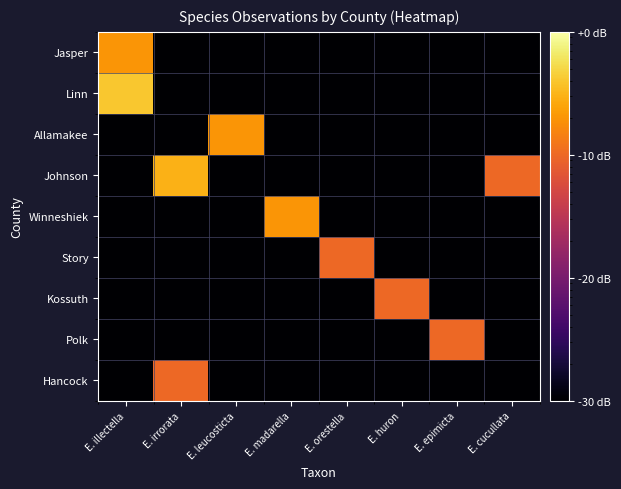

At which category does the chart reach its peak across all series?

E. illectella